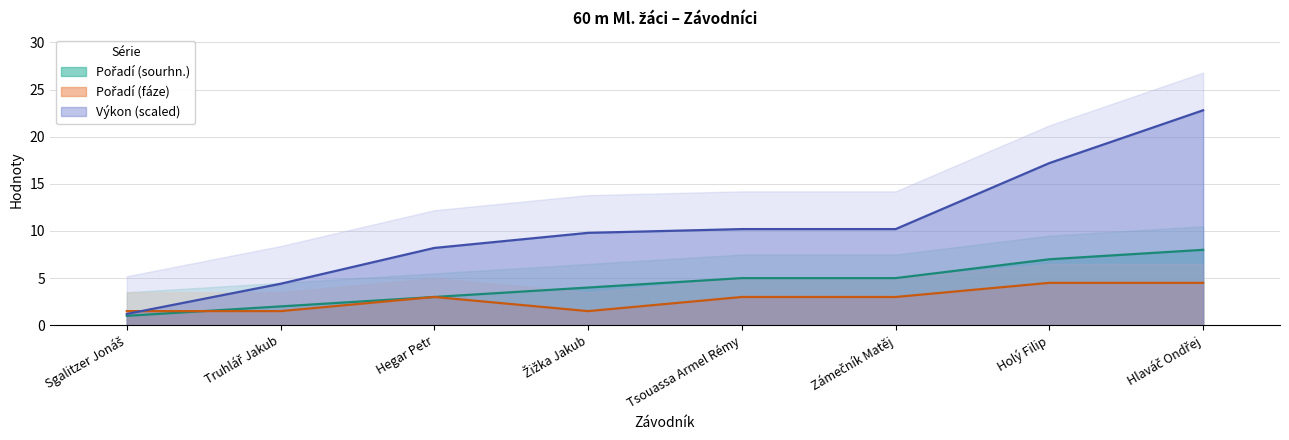

Between Truhlář Jakub and Hlaváč Ondřej, which series saw the biggest shift?

Výkon